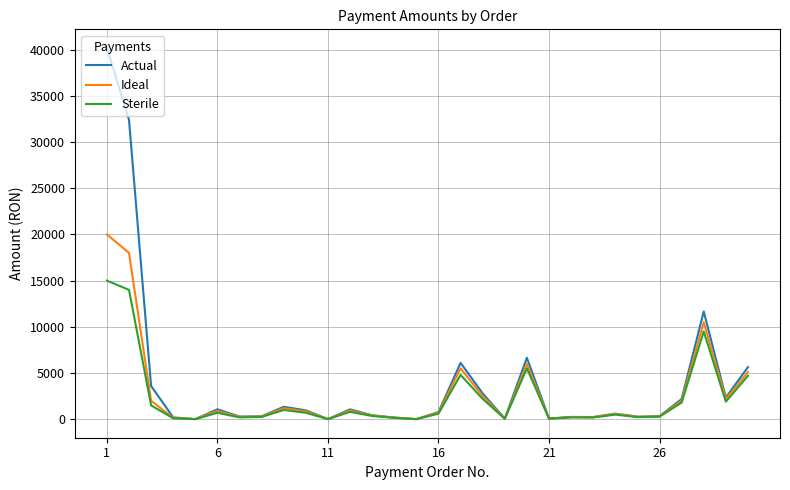

Which series has the largest range (max minus min)?

Actual